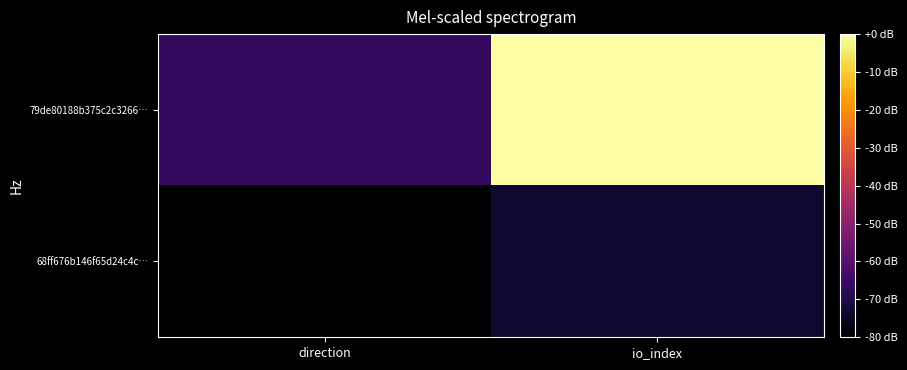

Which category has the highest value across all series?

io_index